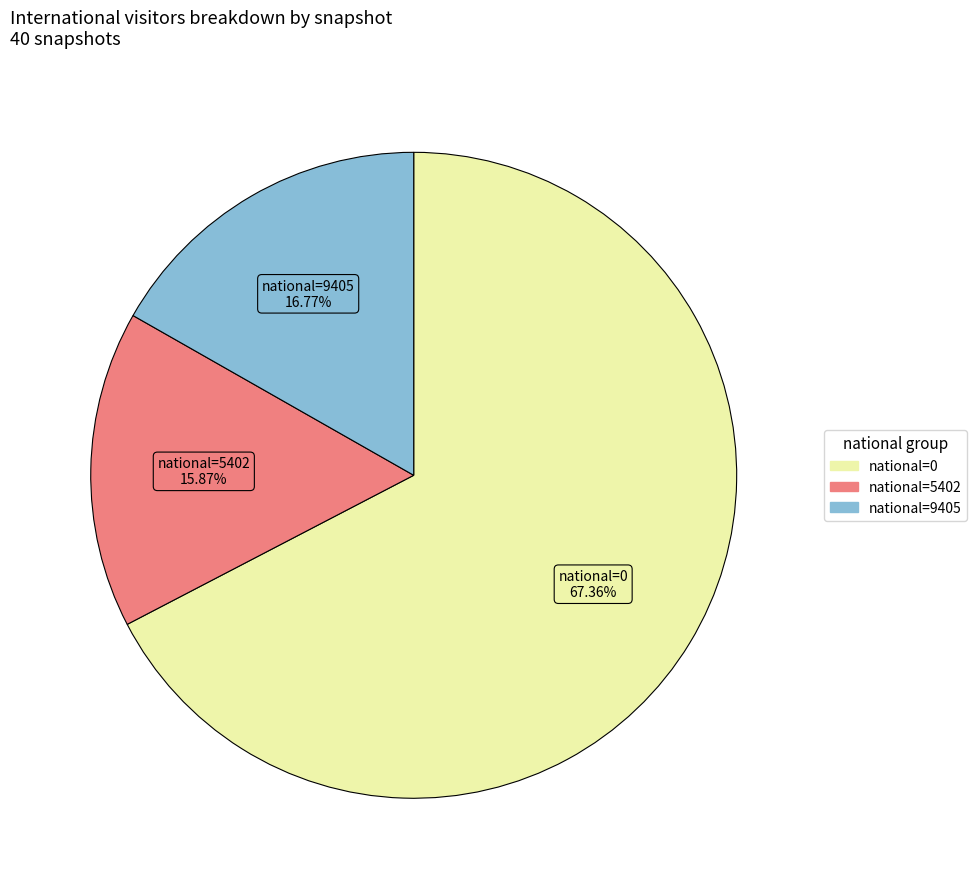

Does any single category account for the majority?

Yes